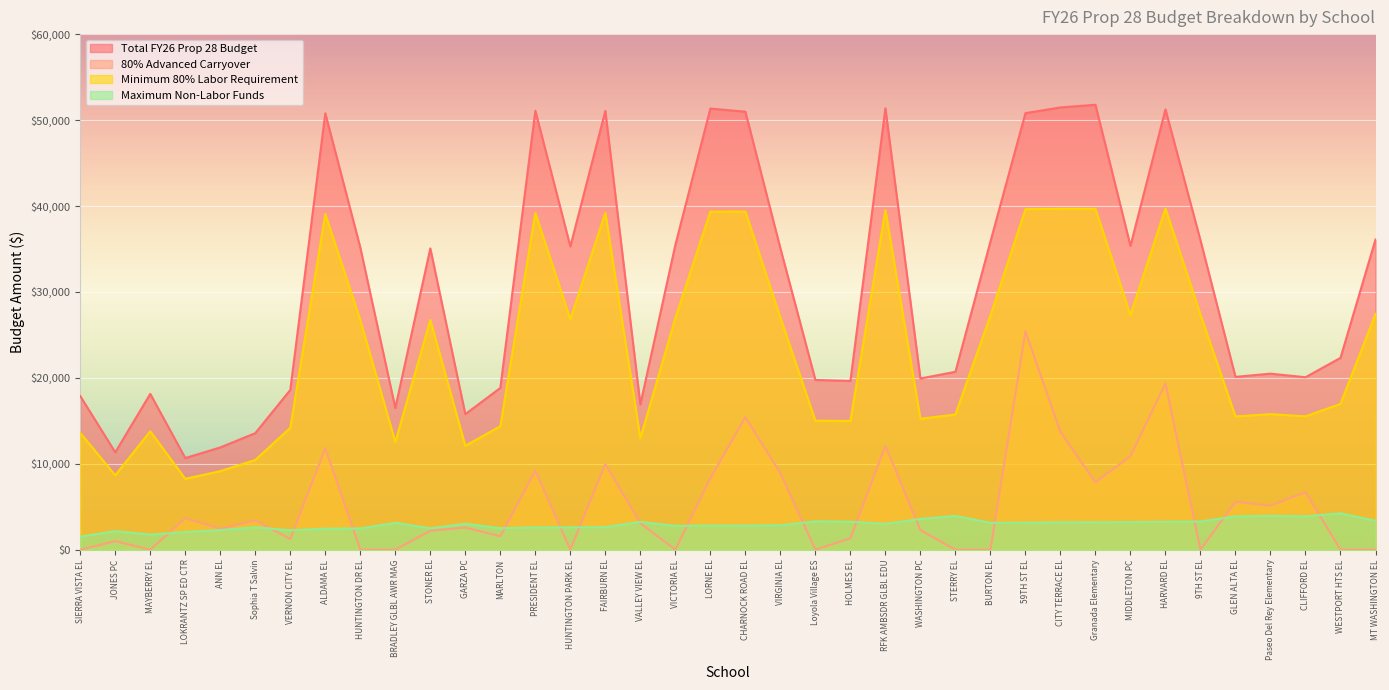

Where do 80% Advanced Carryover and Maximum Non-Labor Funds first cross each other?

MAYBERRY EL and LOKRANTZ SP ED CTR